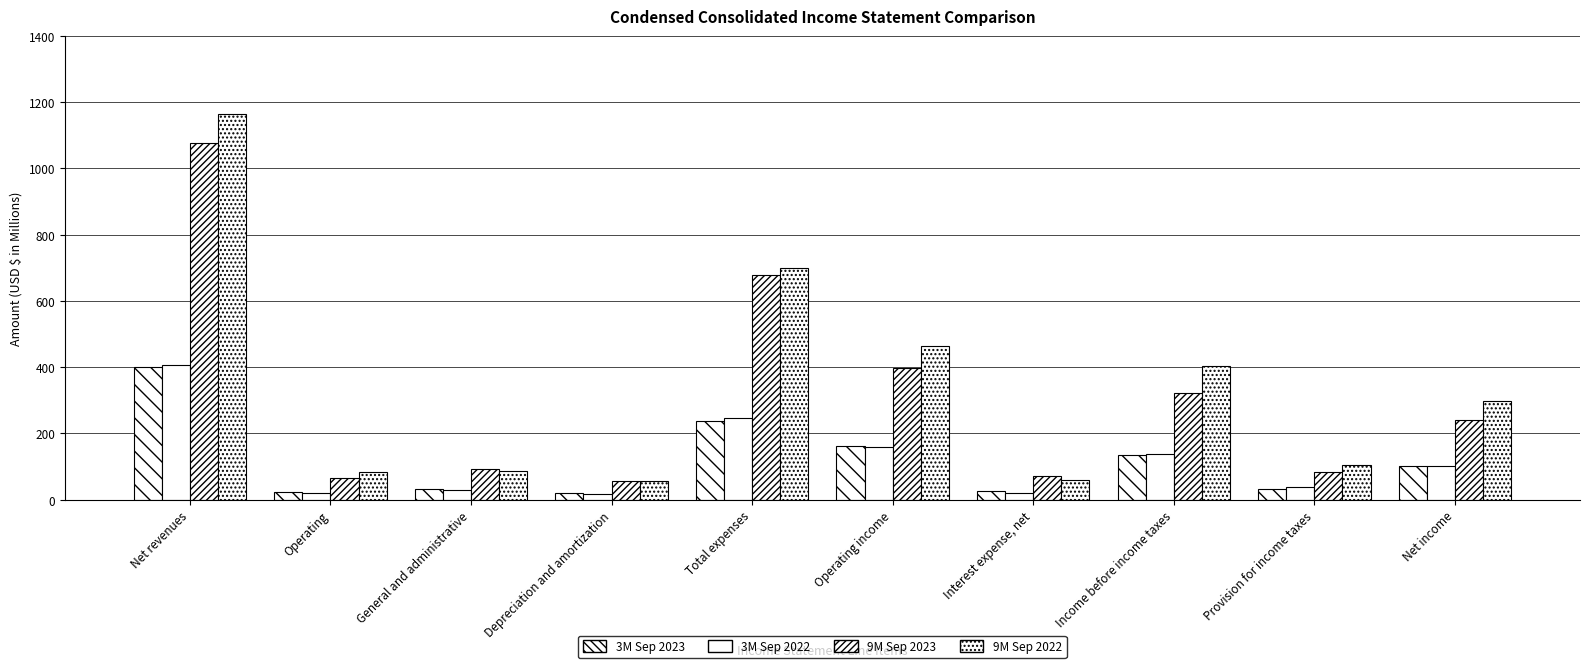

Reading right to left, extract all data points from this chart.

3M Sep 2023: Net income=103	Provision for income taxes=33	Income before income taxes=136	Interest expense, net=27	Operating income=163	Total expenses=239	Depreciation and amortization=19	General and administrative=31	Operating=24	Net revenues=402
3M Sep 2022: Net income=101	Provision for income taxes=38	Income before income taxes=139	Interest expense, net=21	Operating income=160	Total expenses=247	Depreciation and amortization=18	General and administrative=29	Operating=20	Net revenues=407
9M Sep 2023: Net income=240	Provision for income taxes=83	Income before income taxes=323	Interest expense, net=73	Operating income=399	Total expenses=677	Depreciation and amortization=56	General and administrative=93	Operating=65	Net revenues=1076
9M Sep 2022: Net income=299	Provision for income taxes=104	Income before income taxes=403	Interest expense, net=60	Operating income=465	Total expenses=699	Depreciation and amortization=58	General and administrative=88	Operating=85	Net revenues=1164